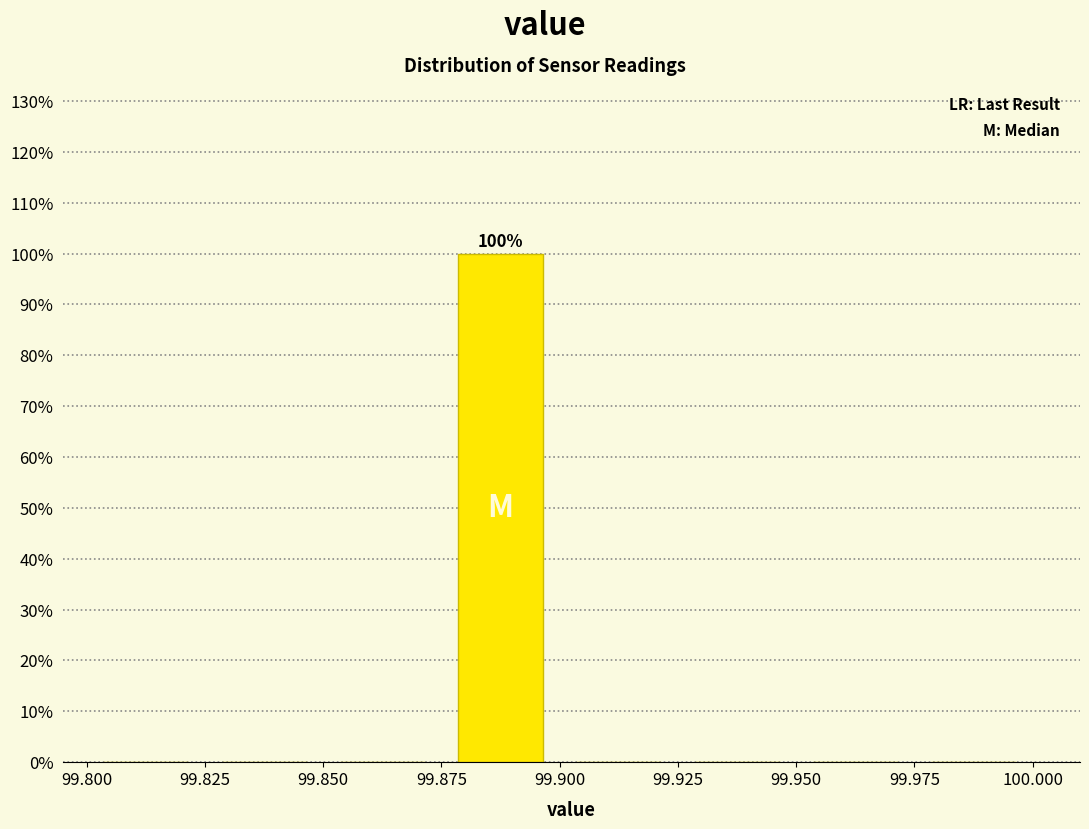

Which range on the x-axis has the tallest bar?

99.875 to 99.900